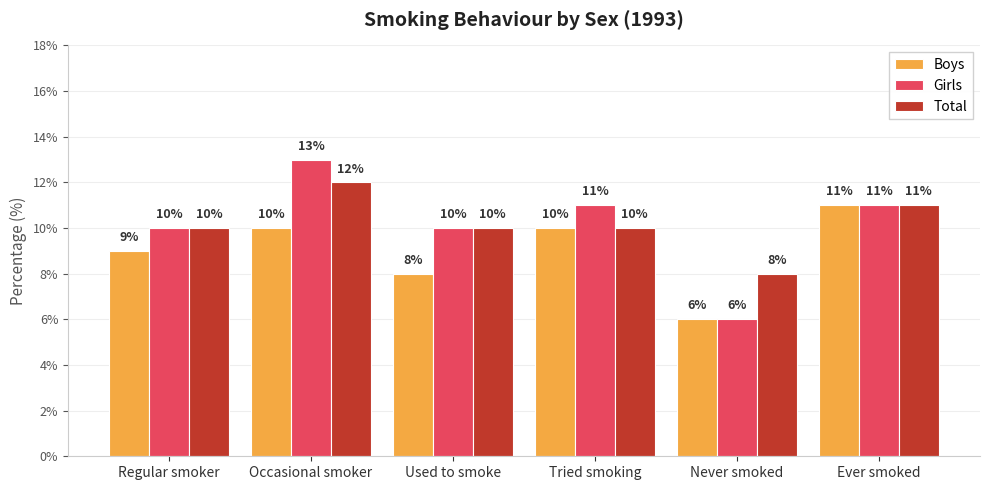

What value does the Boys series have at Tried smoking?

10